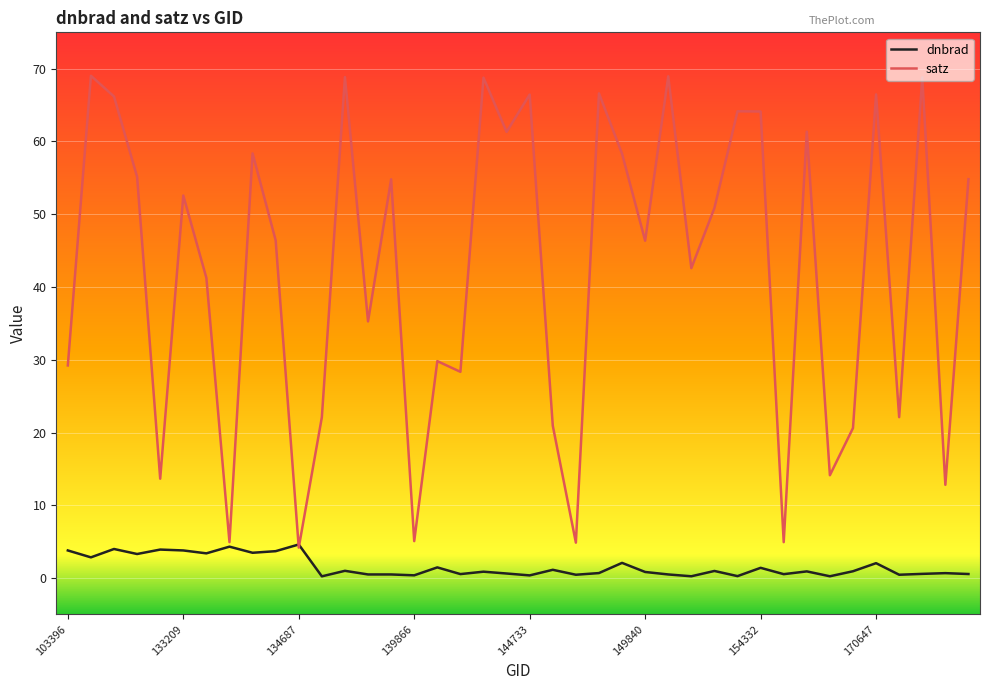

Which series ends up on top after the final intersection of satz and dnbrad?

satz